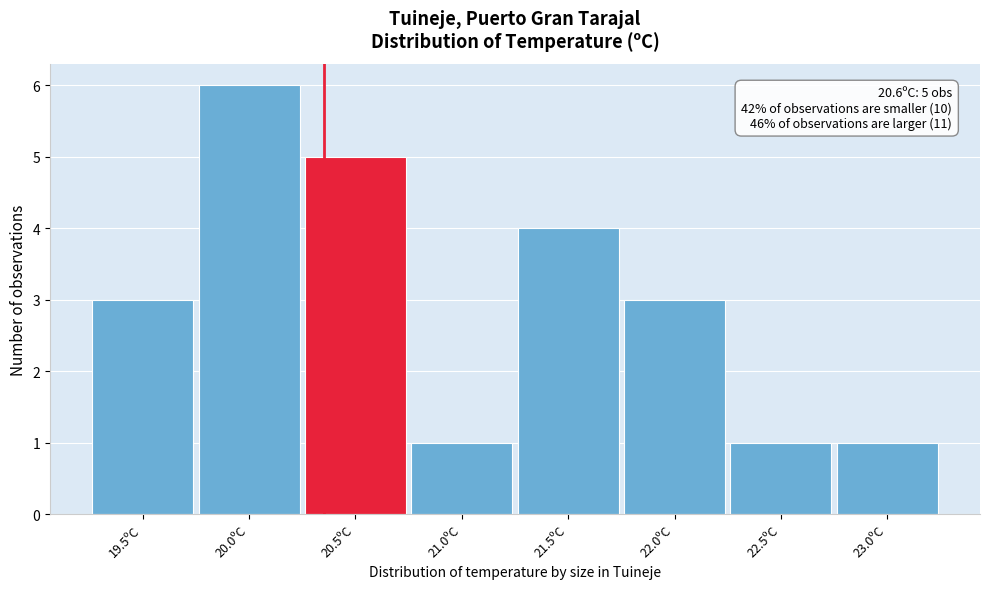

Reading right to left, list all the values displayed in this chart.

23.0ºC=1	22.5ºC=1	22.0ºC=3	21.5ºC=4	21.0ºC=1	20.5ºC=5	20.0ºC=6	19.5ºC=3